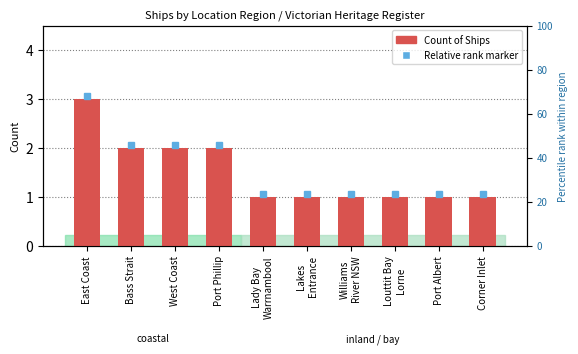

True or false: the data shows 1 at Port Albert.

True